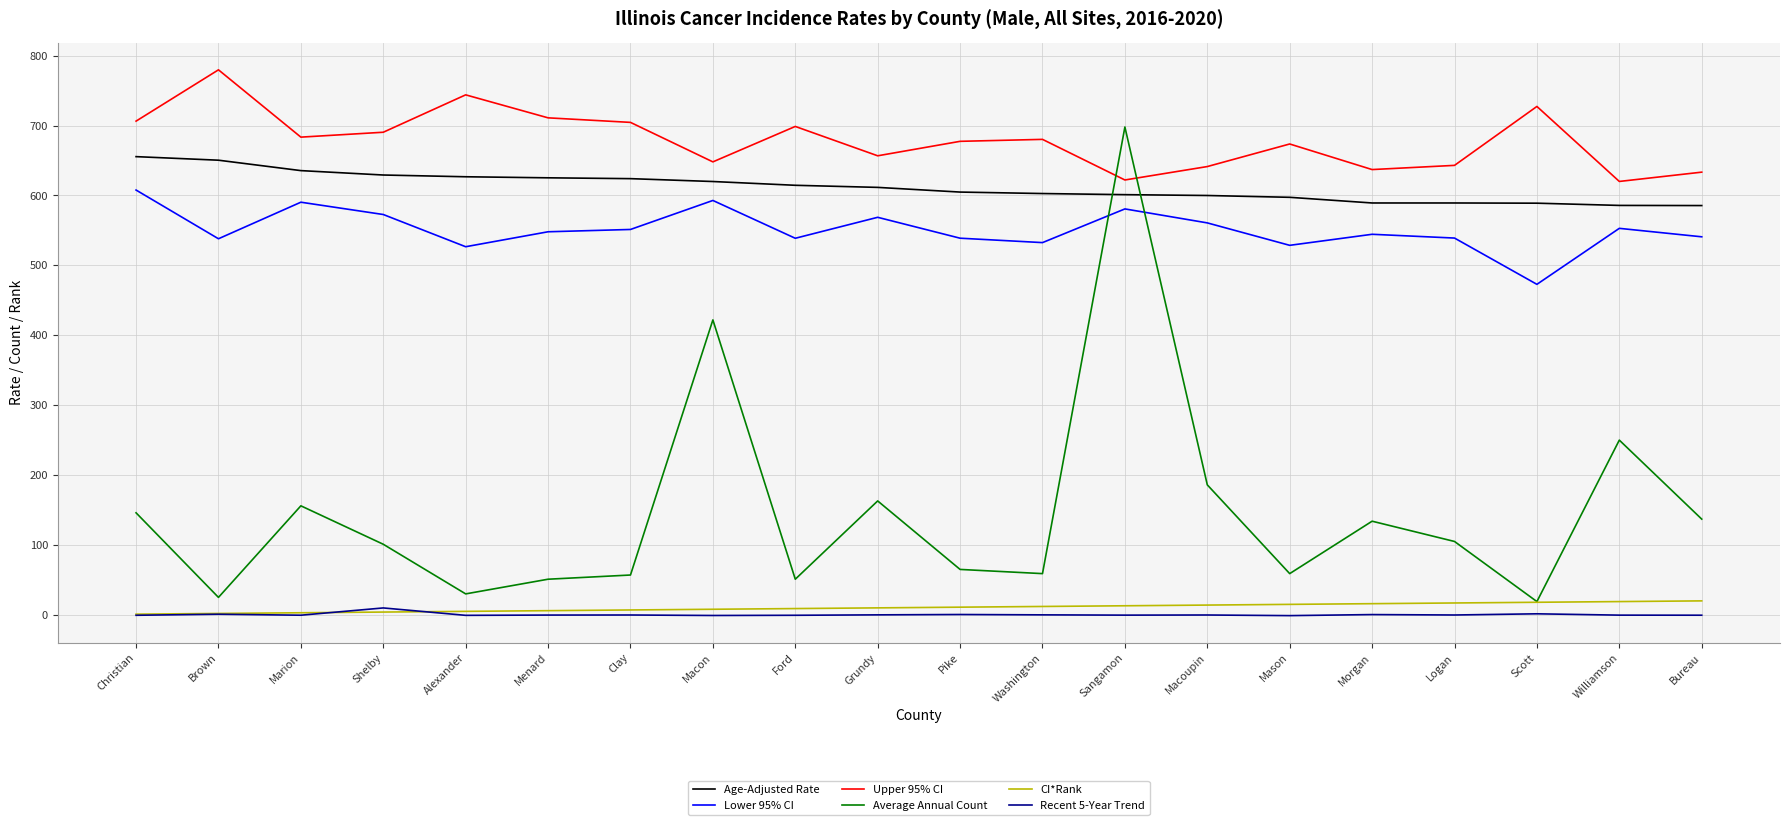

True or false: Recent 5-Year Trend and Age-Adjusted Rate intersect in this chart.

False